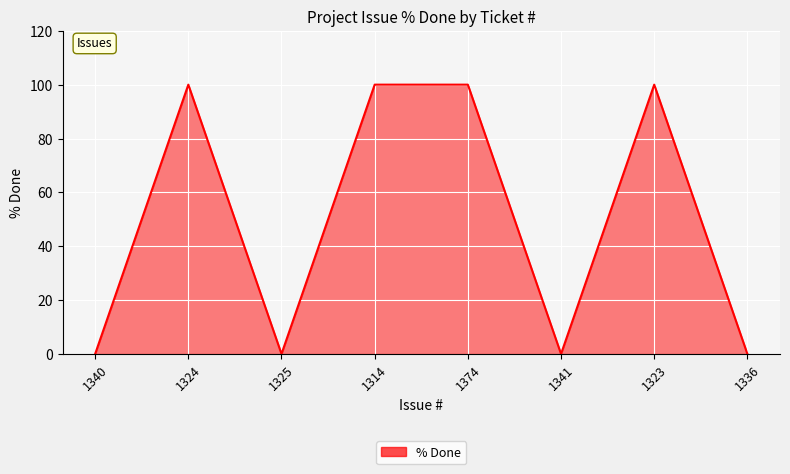

What is the difference between the maximum and minimum values?

100